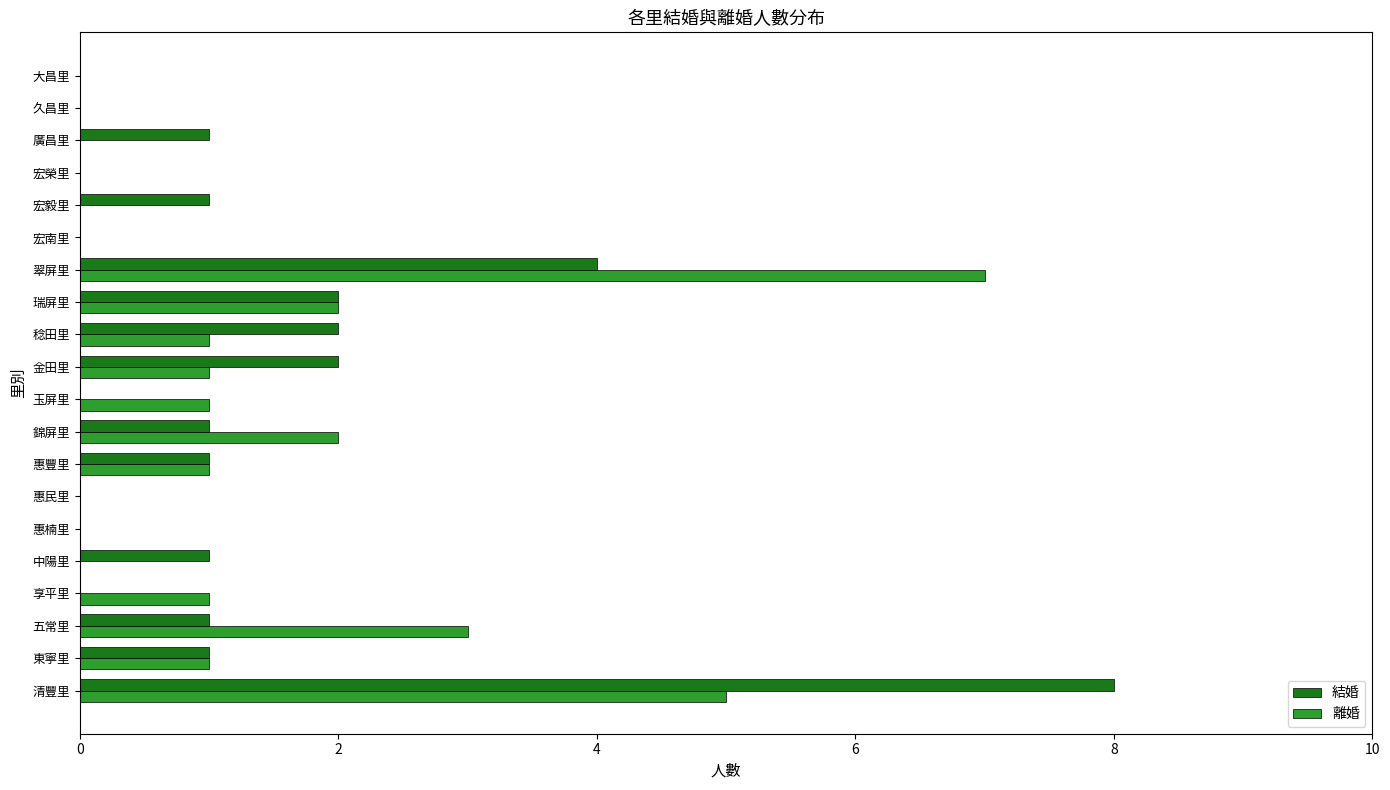

What is the average value of the 離婚 series?

1